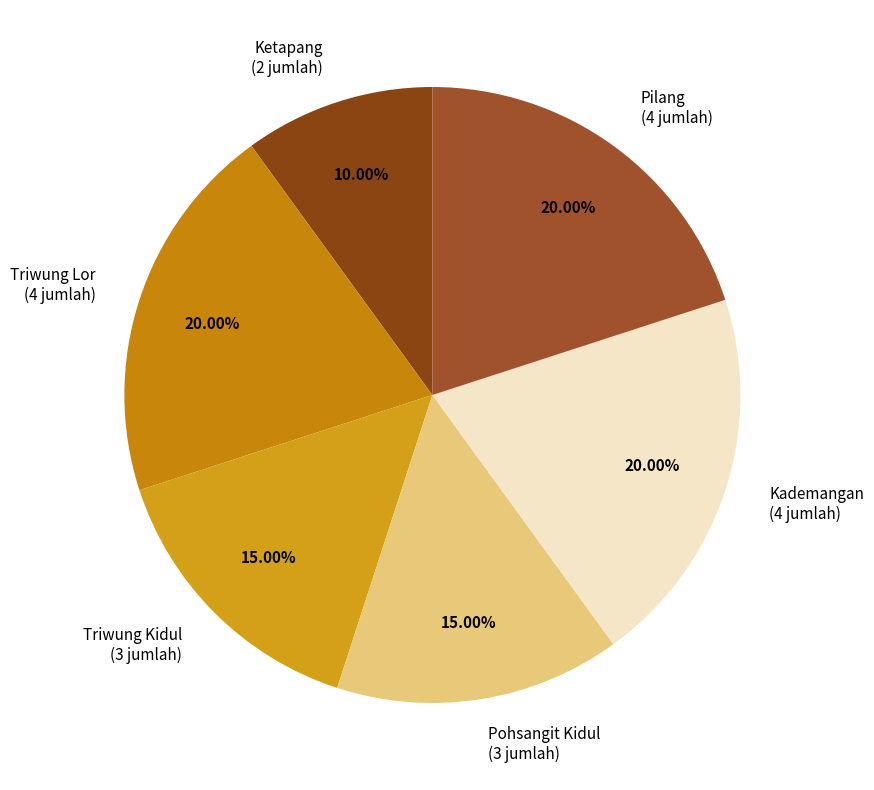

Count the number of slices in the pie.

6